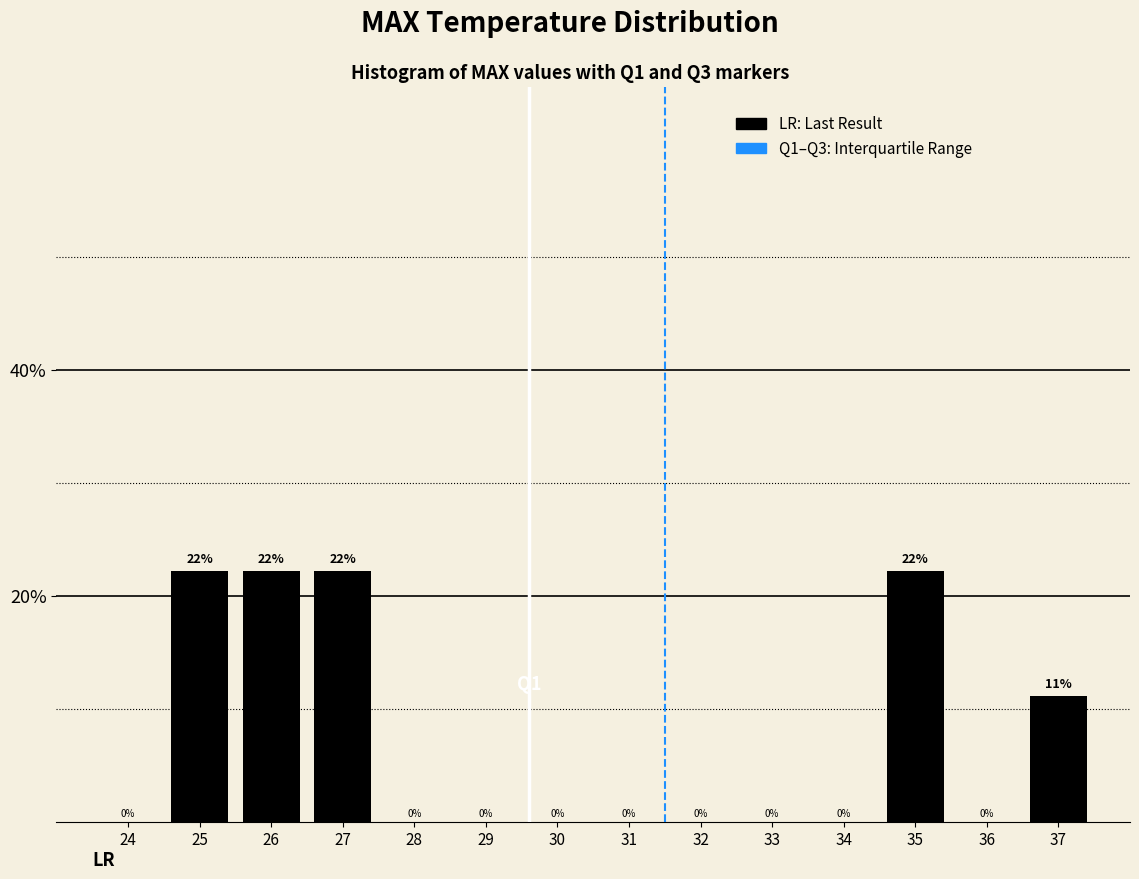

What is the greatest value displayed?

22.2